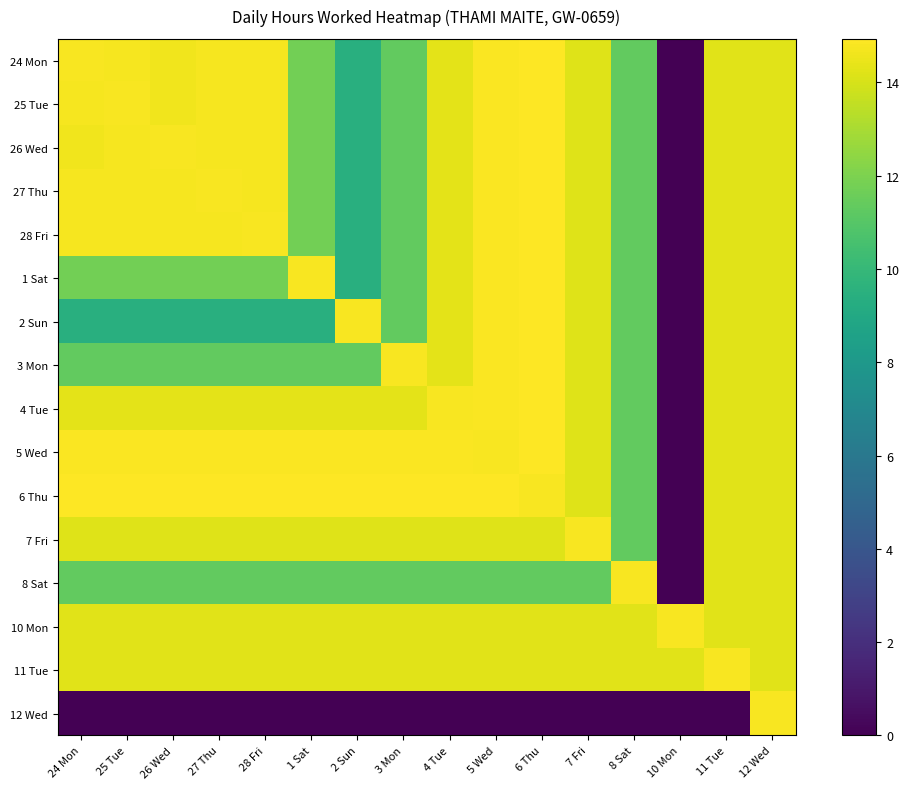

At 5 Wed, list the series in order from smallest to largest.

12 Wed, 8 Sat, 7 Fri, 10 Mon, 11 Tue, 5 Wed, 24 Mon, 25 Tue, 26 Wed, 27 Thu, 28 Fri, 1 Sat, 2 Sun, 3 Mon, 4 Tue, 6 Thu